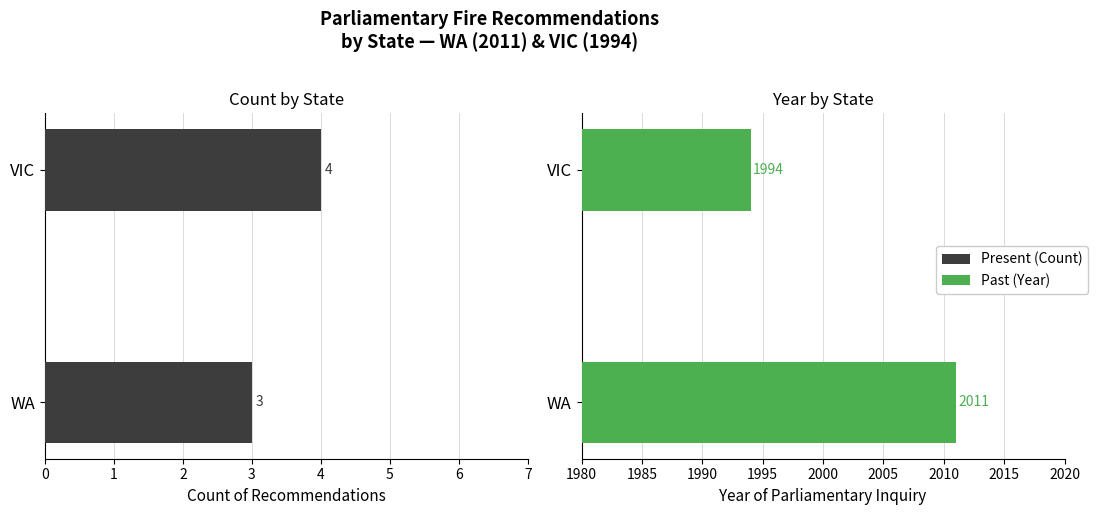

Is it true that Year equals 2645 at WA?

False